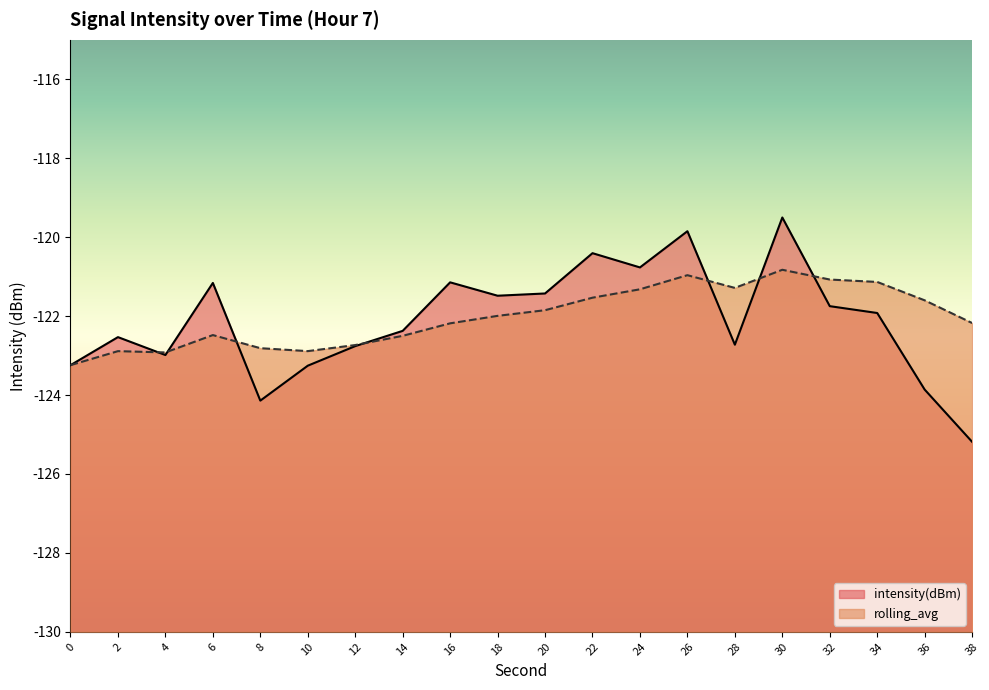

Which category has the highest value in the rolling_avg series?

30